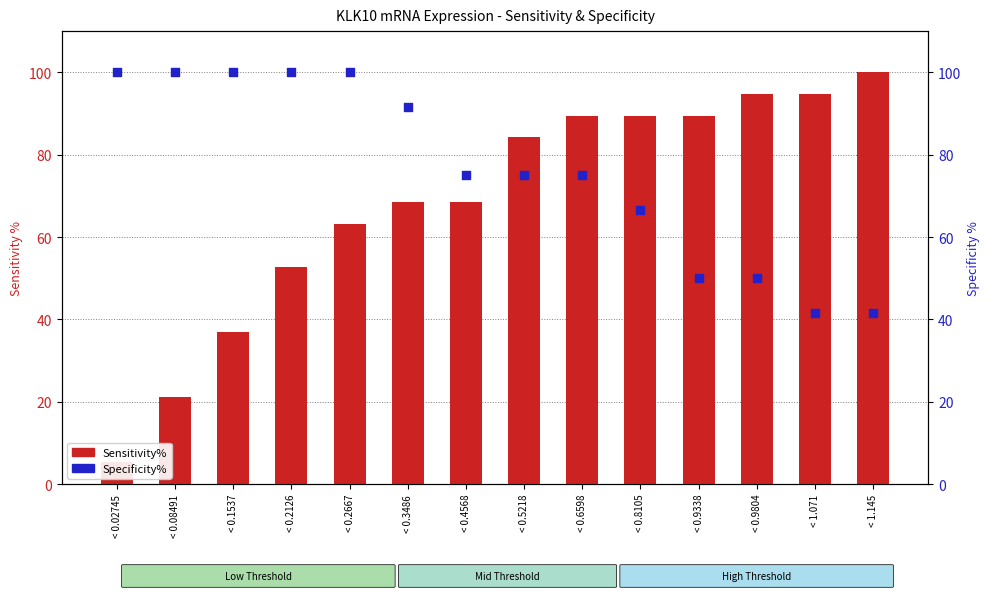

Which series has the largest total across all categories?

Specificity%